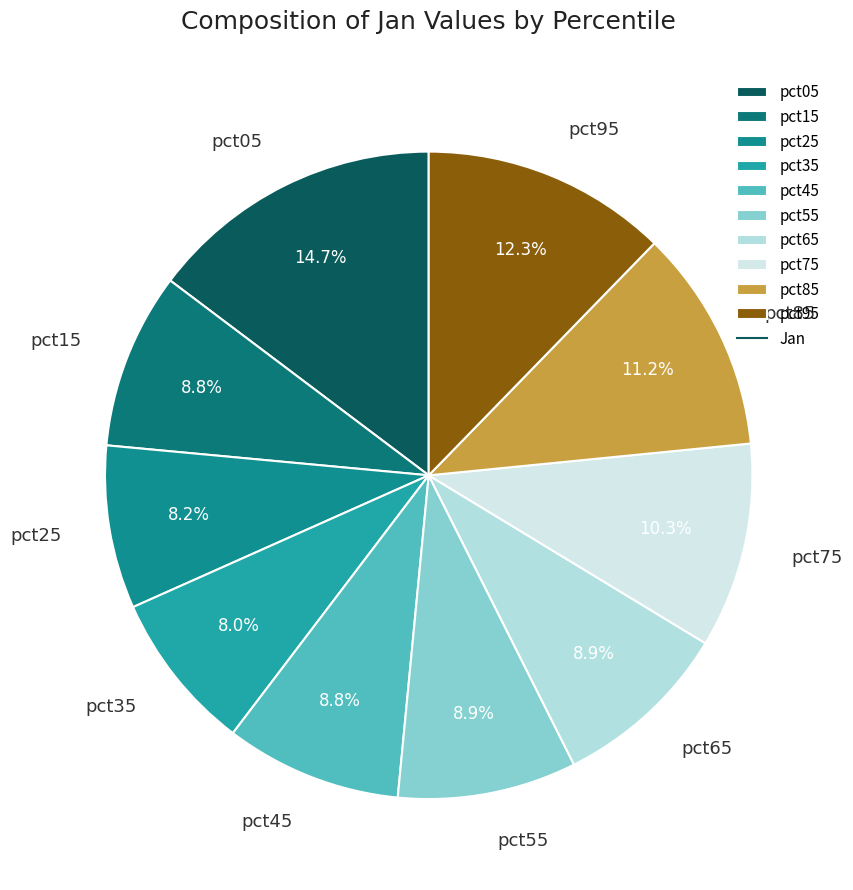

Count the number of slices in the pie.

10